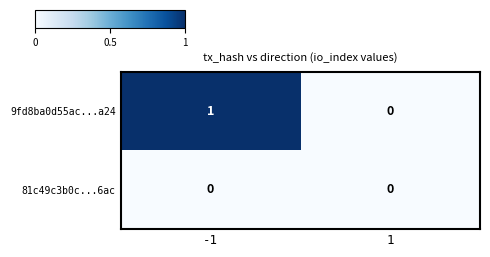

Which series has the largest total across all categories?

9fd8ba0d55ac...a24